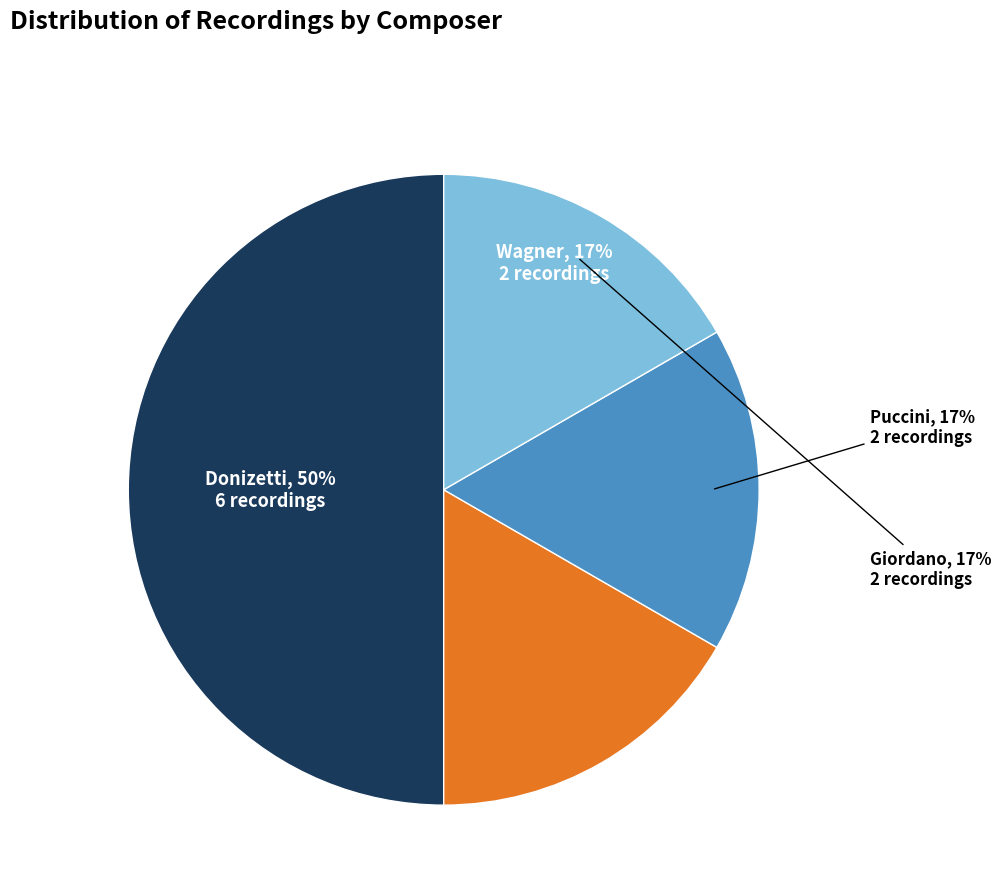

To the nearest percent, what is the difference between the largest and smallest slice percentages?

33%